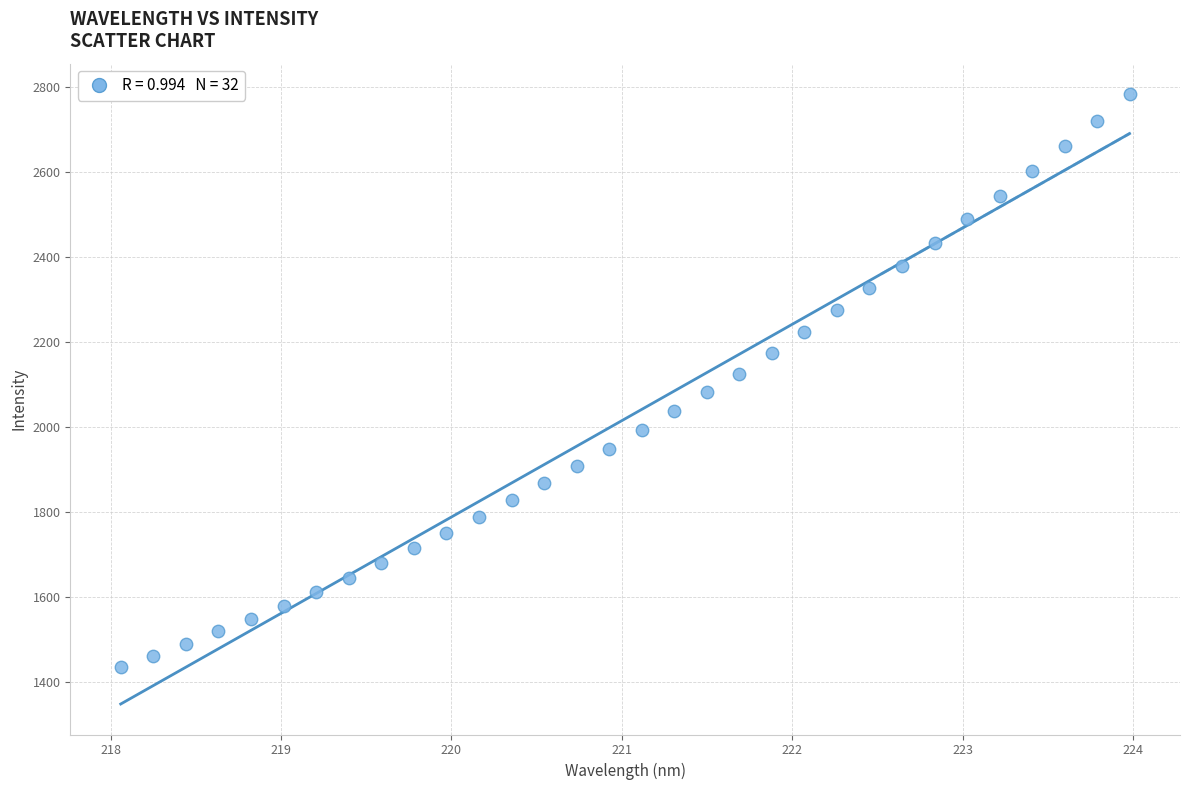

What is the range of X values (max minus min)?

5.9